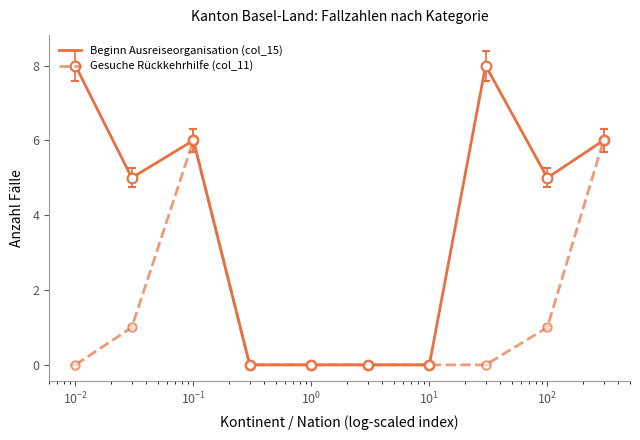

What is the maximum value for Beginn Ausreiseorganisation (col_15)?

8